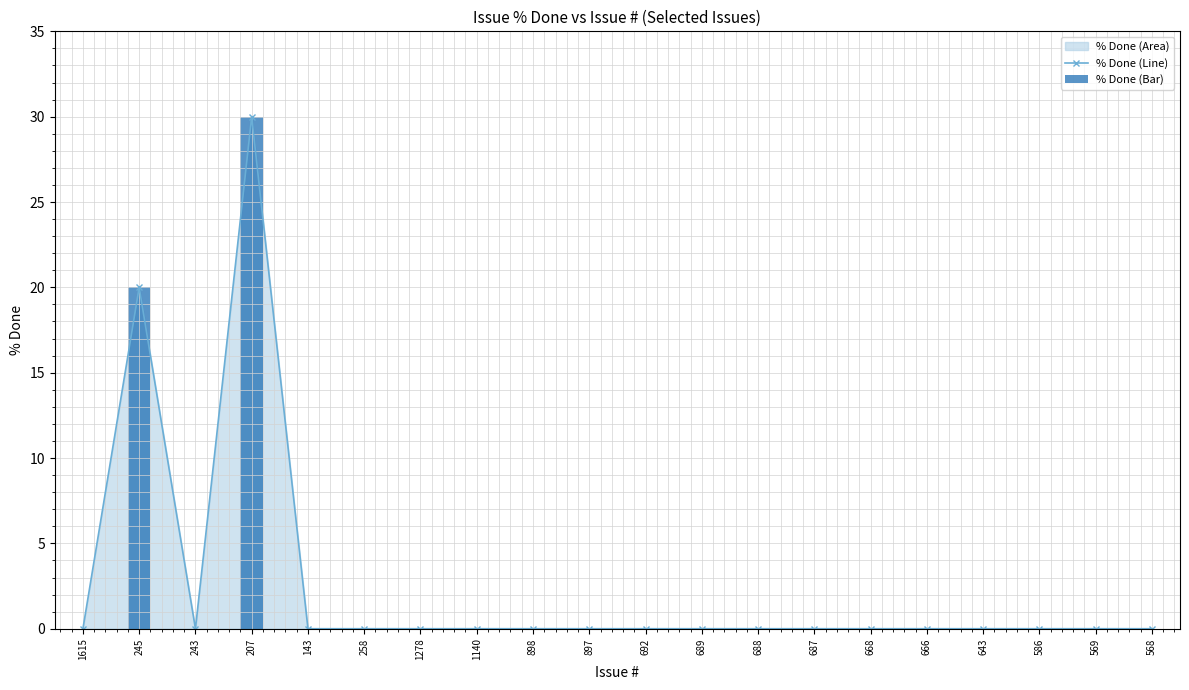

Which series has the largest range (max minus min)?

% Done (Line)